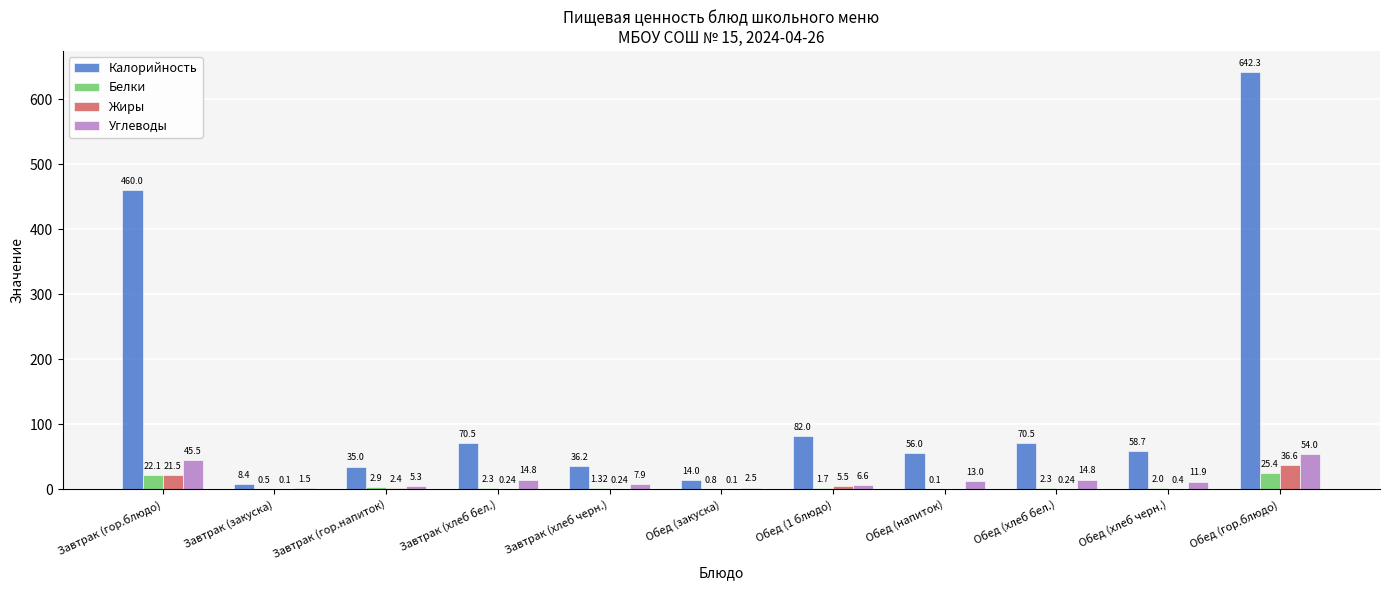

How many groups of bars are there?

11